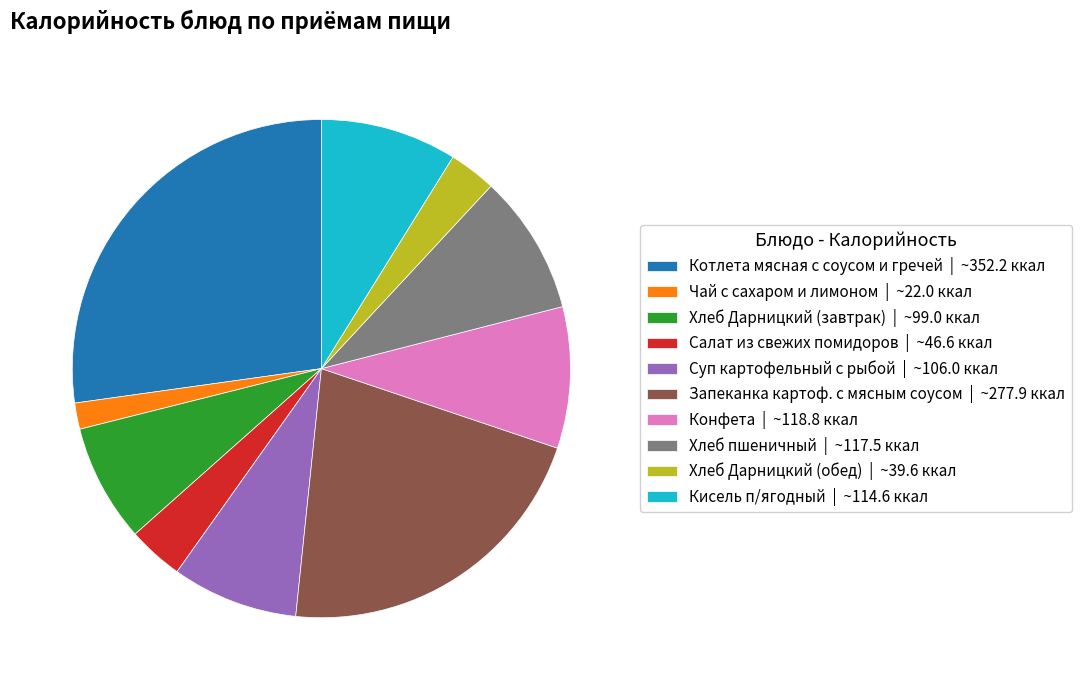

Approximately how many times larger is the value at Хлеб Дарницкий (обед) | ~39.6 ккал compared to Чай с сахаром и лимоном | ~22.0 ккал?

1.8